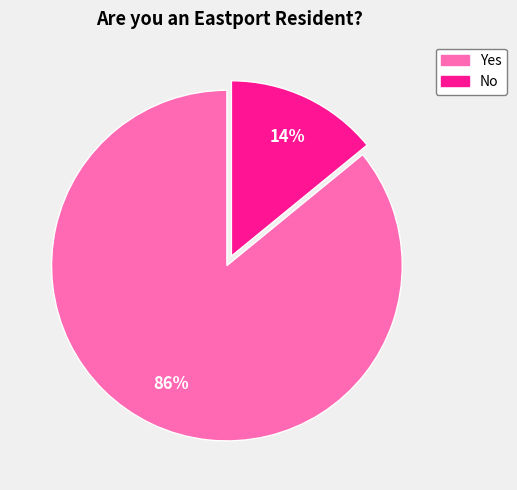

How many segments does this pie chart have?

2